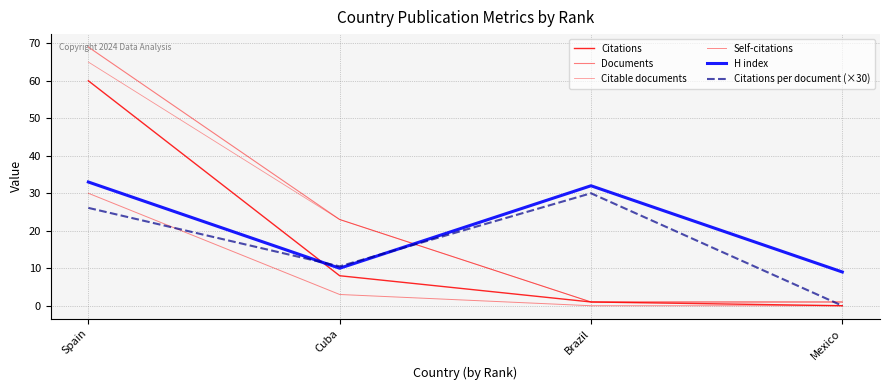

True or false: Documents and Citable documents intersect in this chart.

False